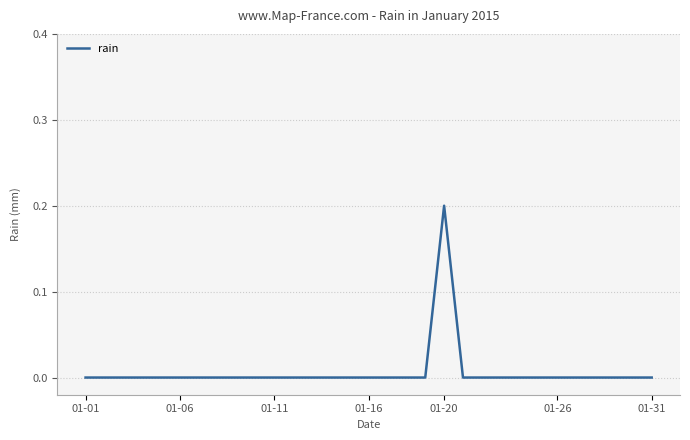

Count the values in the range 0 to 1.

31